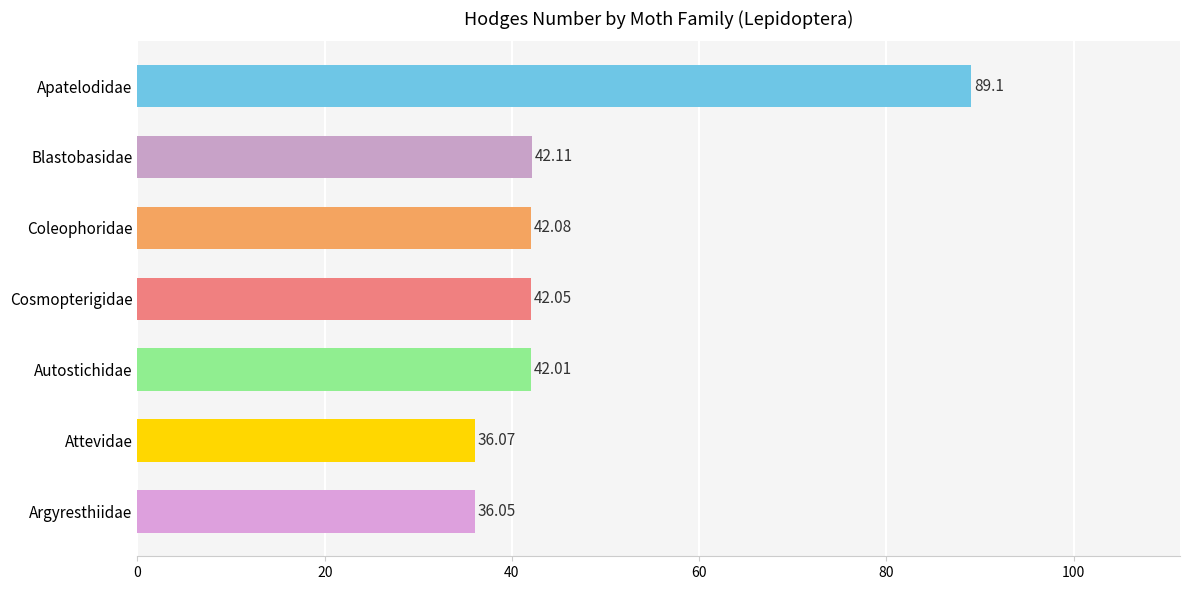

What is the greatest value displayed?

89.1